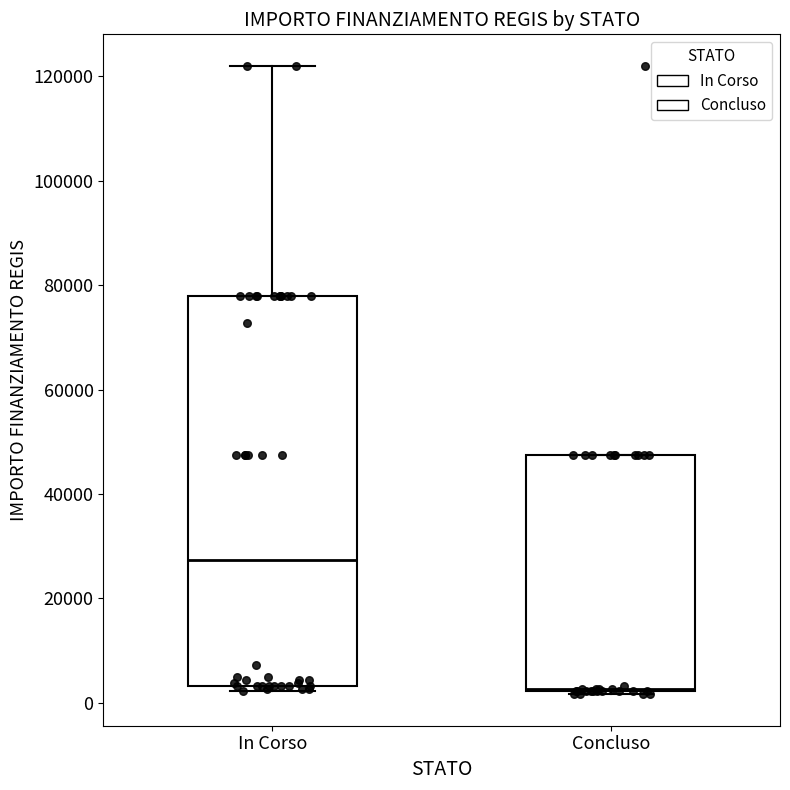

Reading left to right, transcribe this box plot: for each box, give where its median line is, the range the box spans, and where its two whiskers end, as read against the y-axis. The values are not printed on the chart, so give them approximately, as read against the axis.

In Corso: median 28000, box 4000 to 78000, whiskers 2000 to 122000
Concluso: median 2000, box 2000 to 48000, whiskers 2000 to 48000